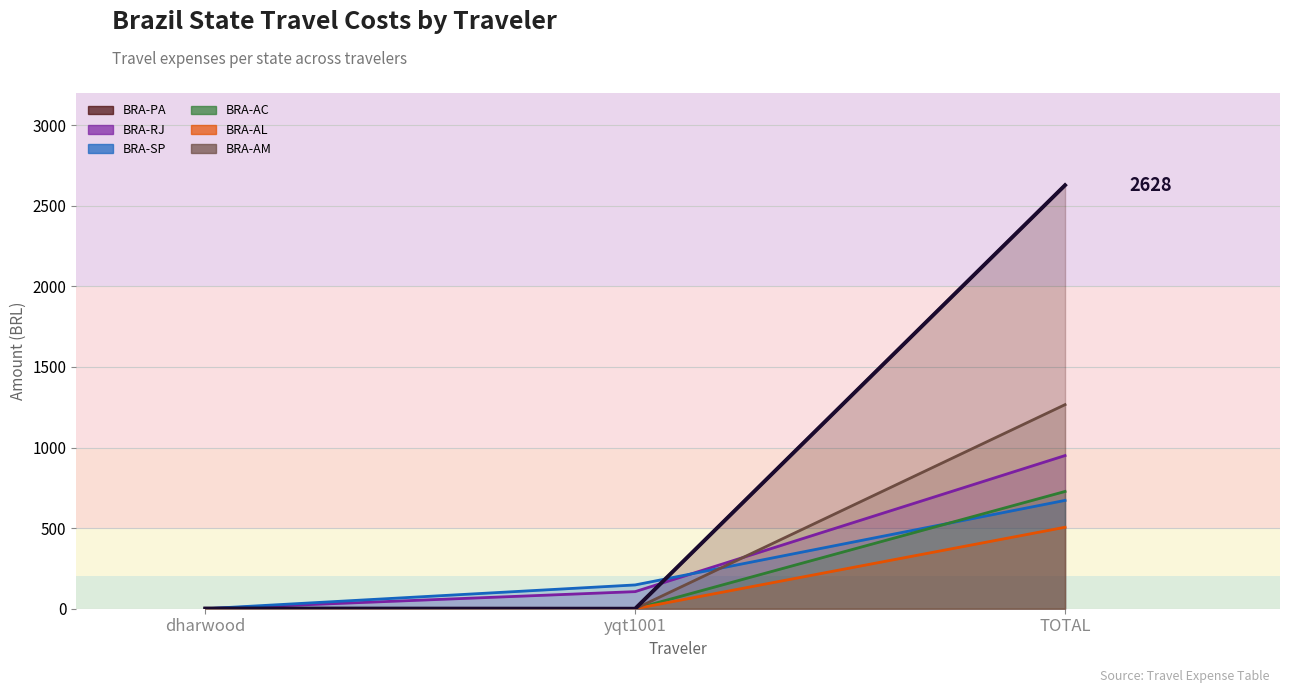

What is the label of the 1st point from the left?

dharwood